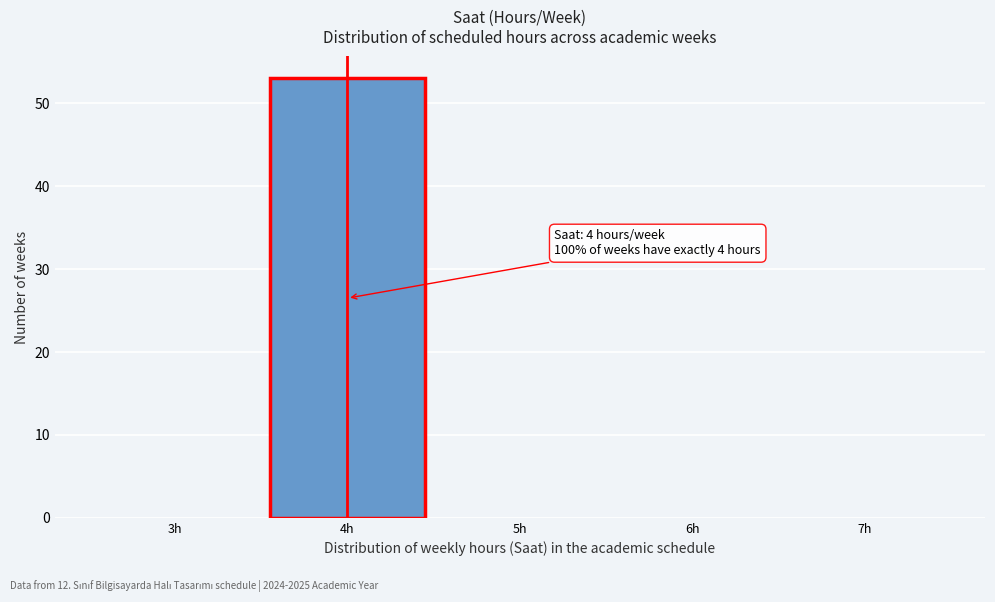

Which range on the x-axis has the tallest bar?

3.5 to 4.5